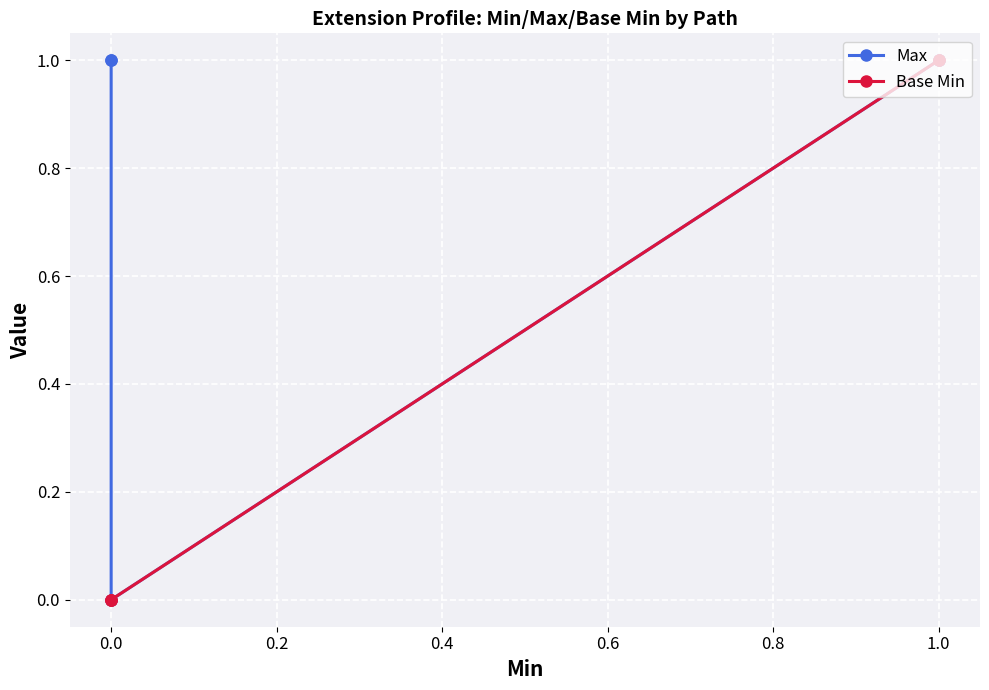

Reading left to right, what are all the values shown in this chart?

Max: 1	1	0	1	1
Base Min: 0	0	0	1	1